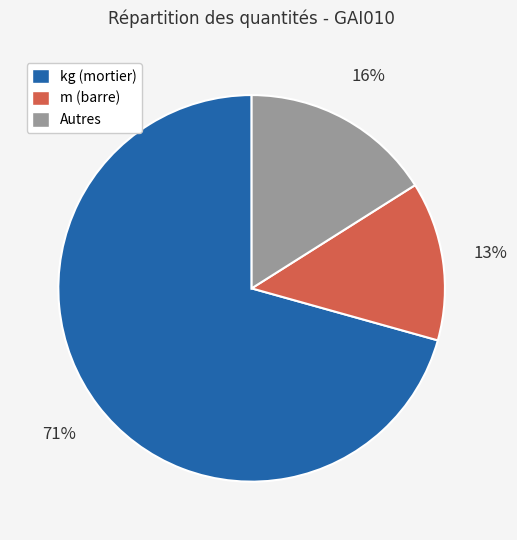

Is there a majority slice in this chart?

Yes